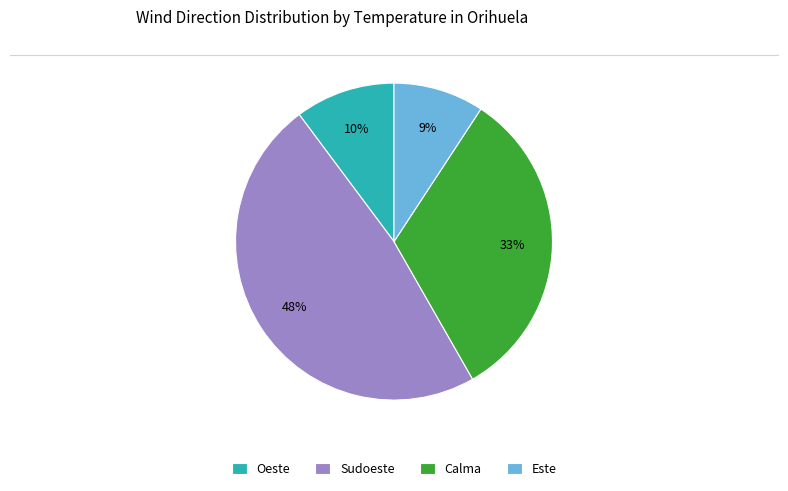

Is there a majority slice in this chart?

No